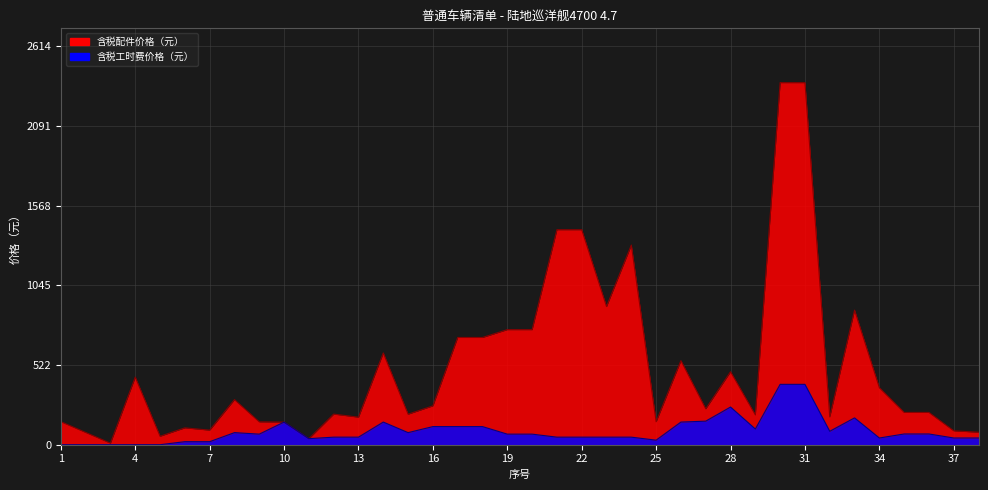

The 含税配件价格（元） series shows 2406.6 at 21. True or false?

False